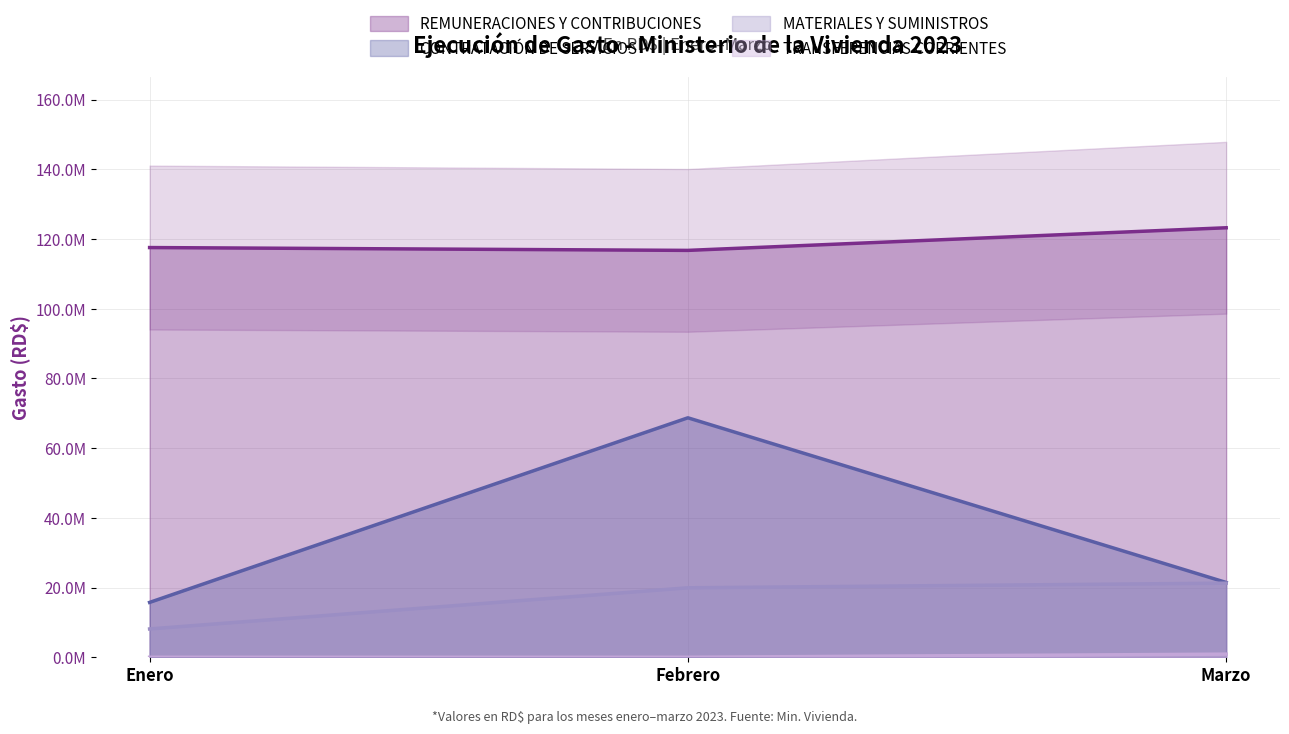

How many values in the MATERIALES Y SUMINISTROS series exceed 19934879?

2